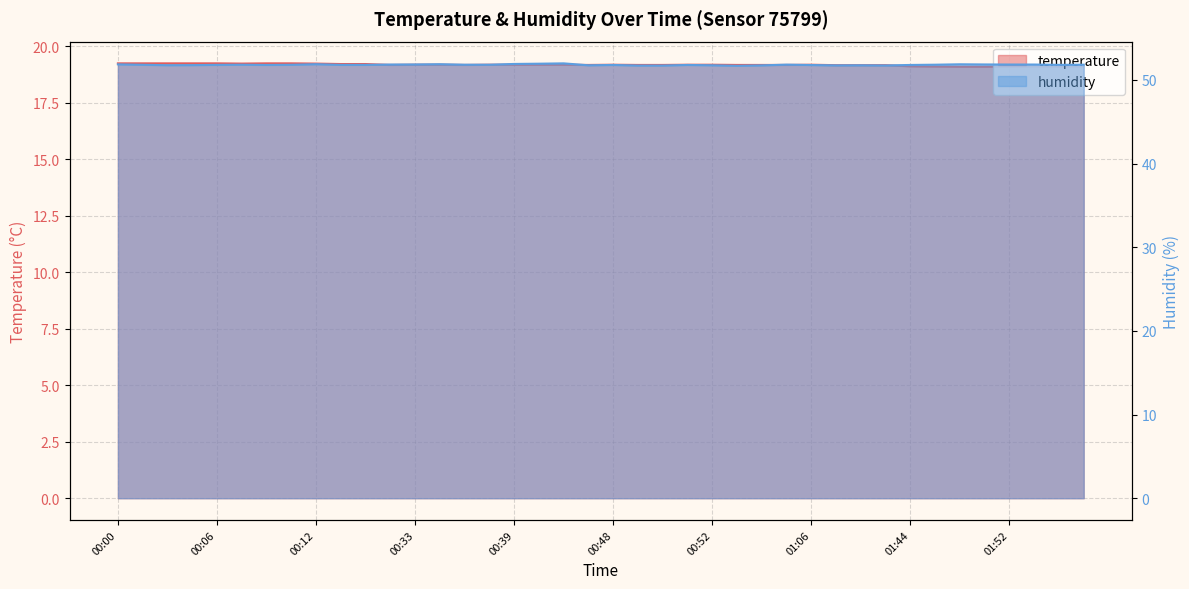

True or false: humidity and temperature intersect in this chart.

False